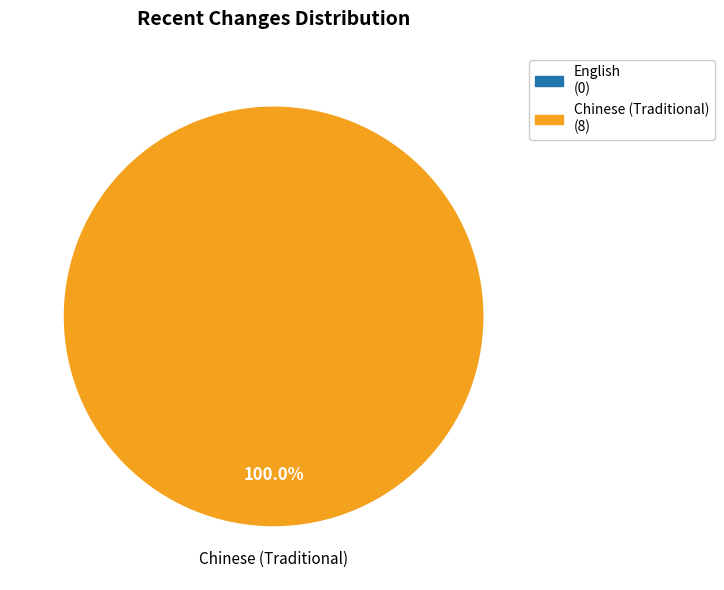

Does Chinese (Traditional) account for over 50% of the chart?

Yes